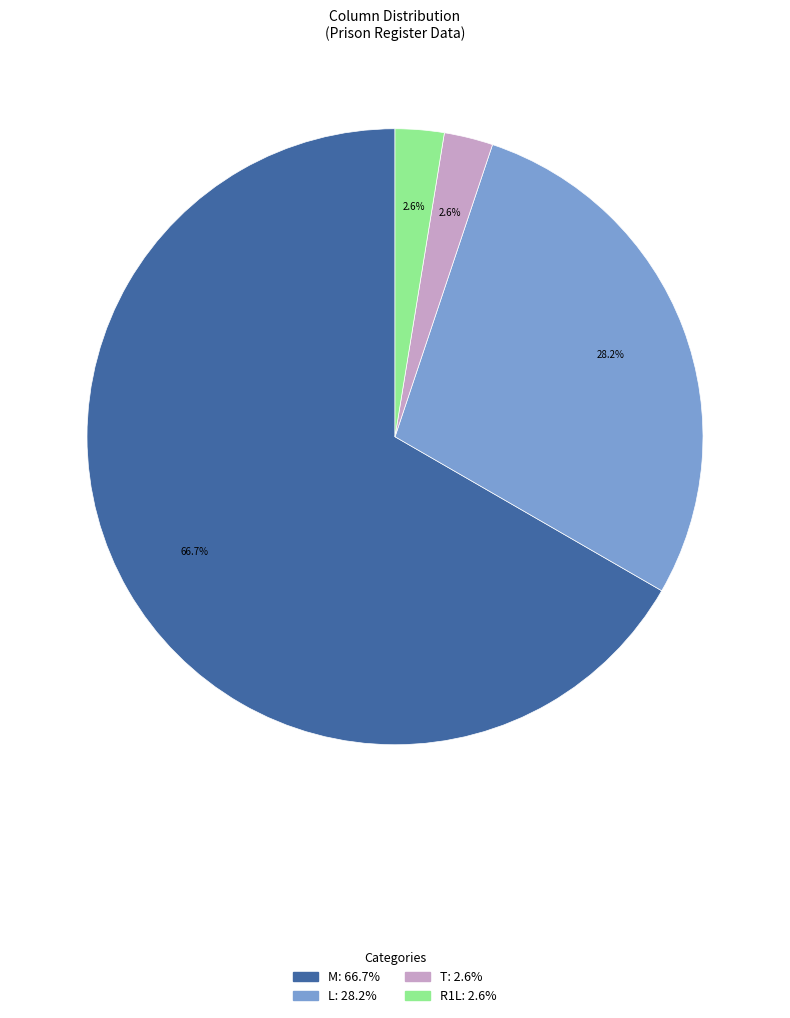

To the nearest percent, what percentage of the pie is T?

3%